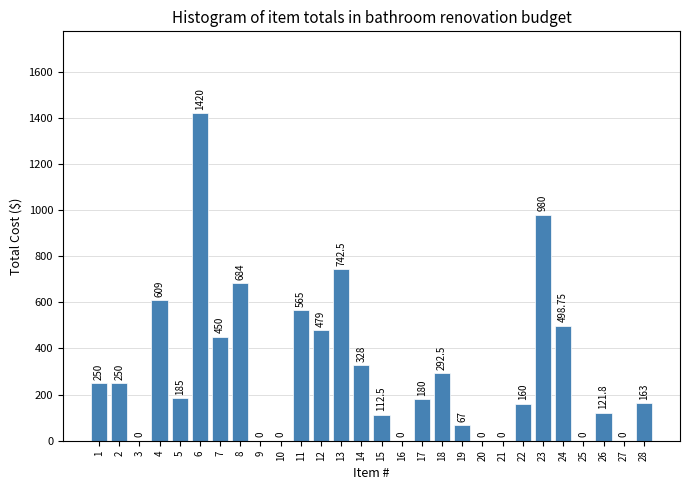

What is the change in value from 14 to 23?

+652.0